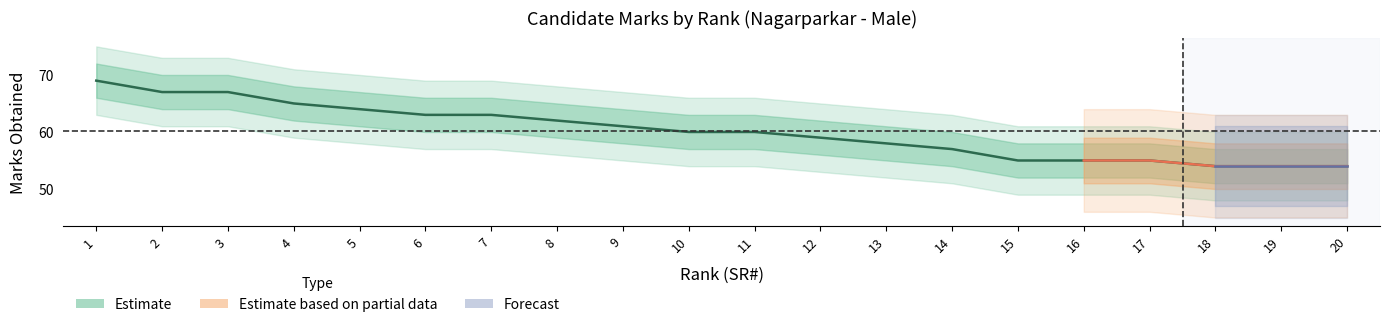

Reading left to right, what are all the values shown in this chart?

69	67	67	65	64	63	63	62	61	60	60	59	58	57	55	55	55	54	54	54